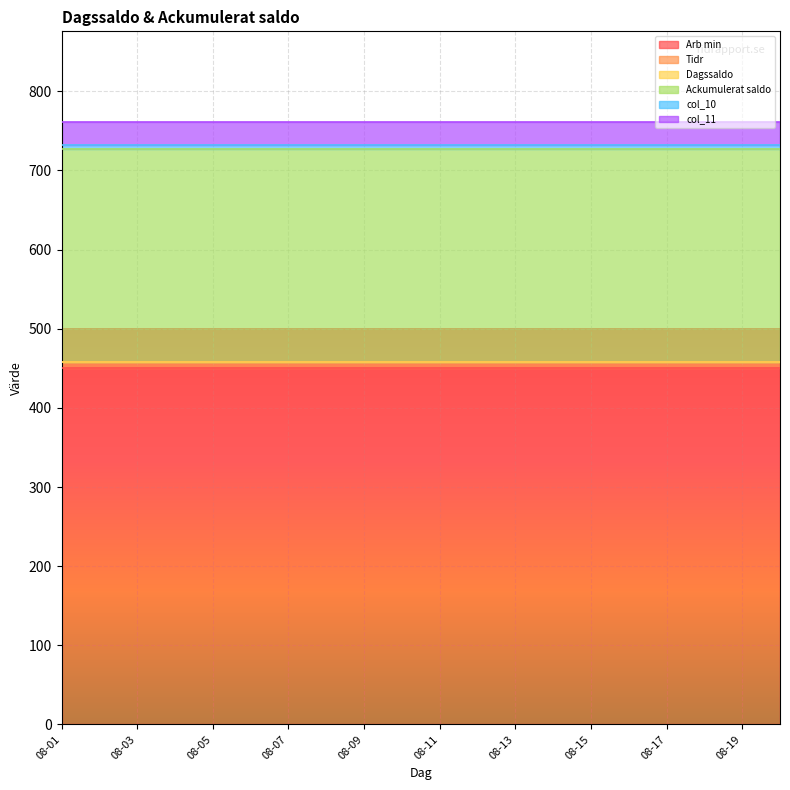

True or false: col_10 and Ackumulerat saldo intersect in this chart.

False